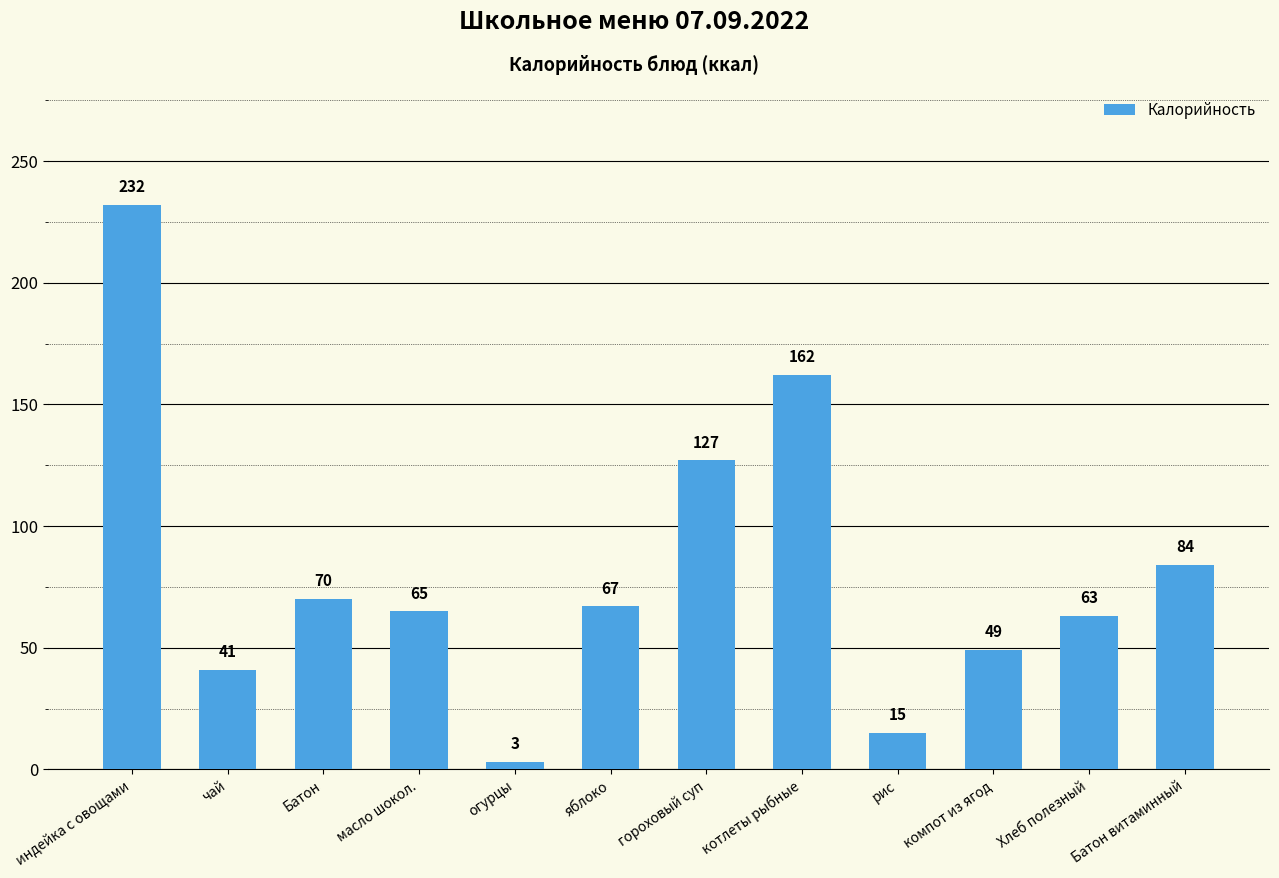

What is the value of the 8th bar from the left?

162